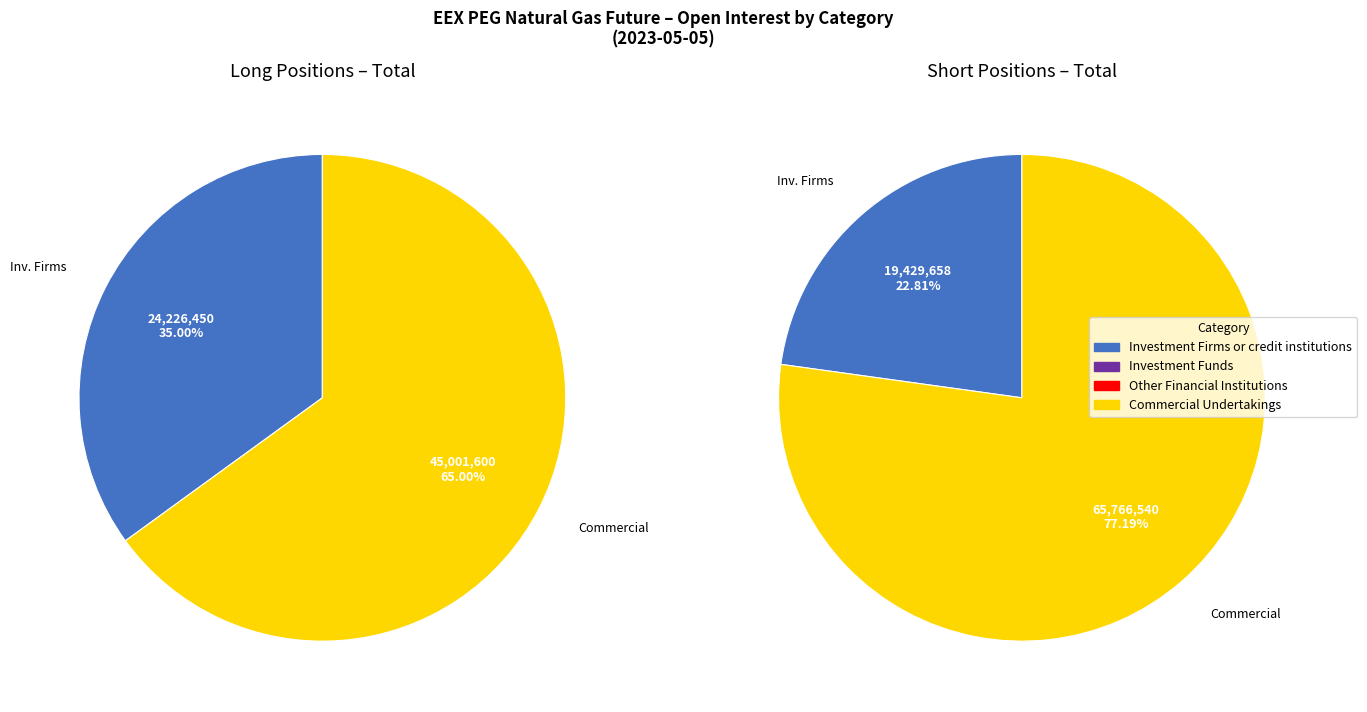

Does any single category account for the majority?

Yes